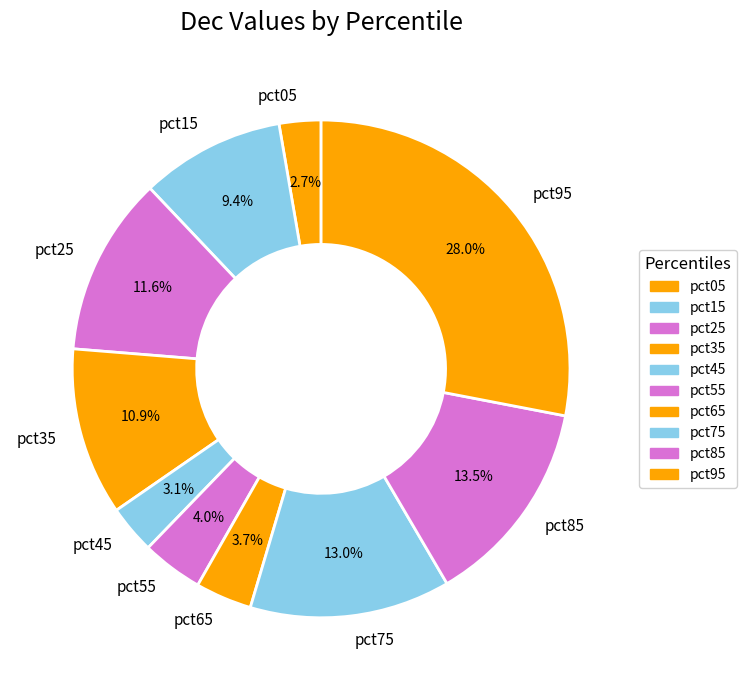

Combined, what portion of the pie is pct35 and pct85?

24.4%